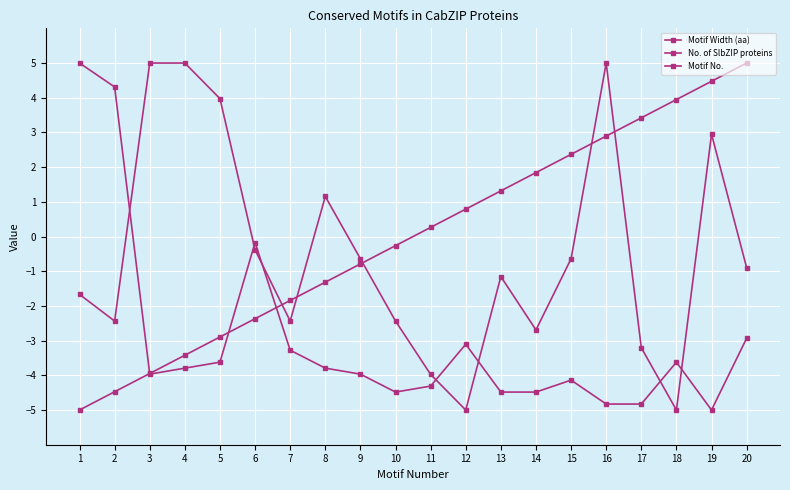

What is the approximate value of Motif No. at 8?

-1.3